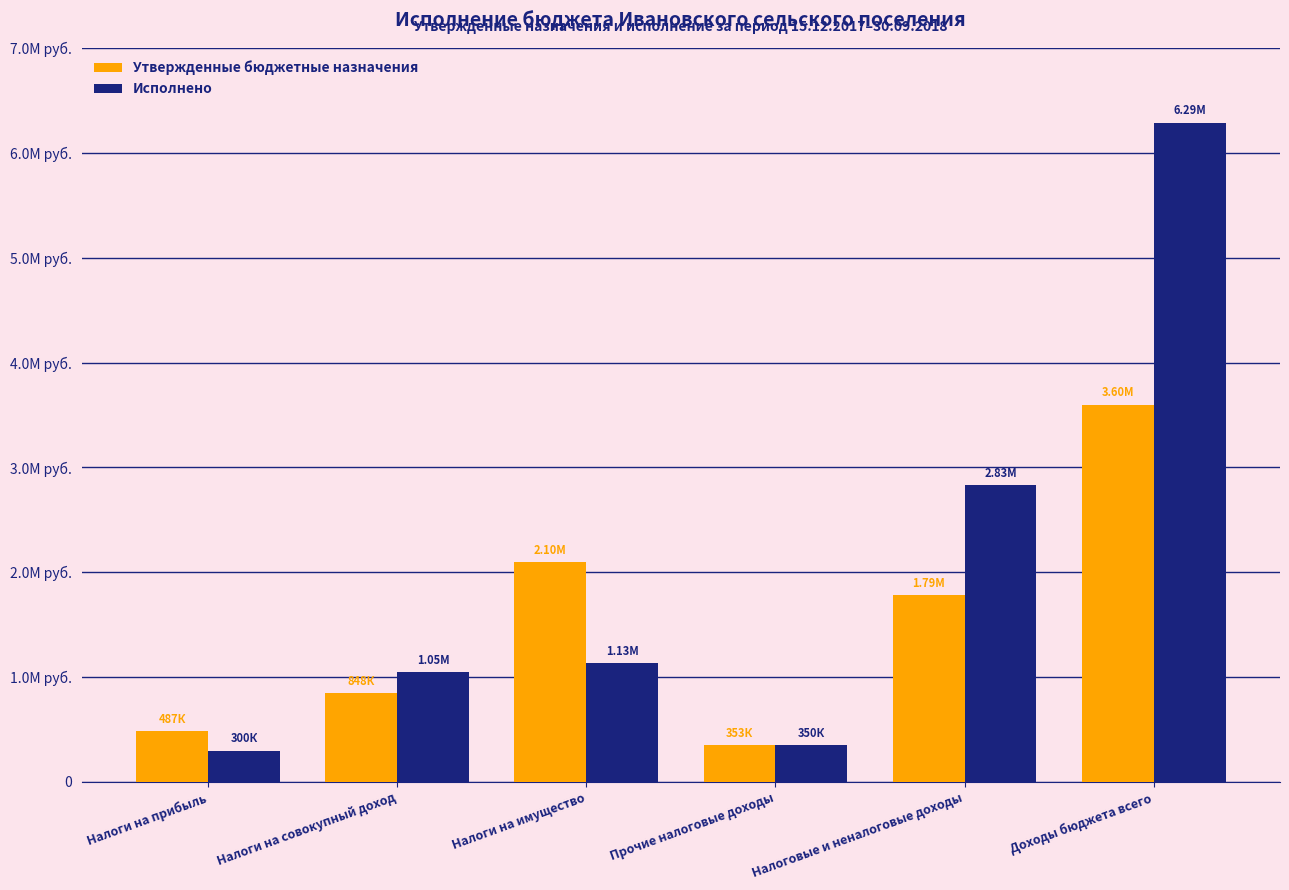

What is the value of the Исполнено bar at the 5th from the left?

2829715.0